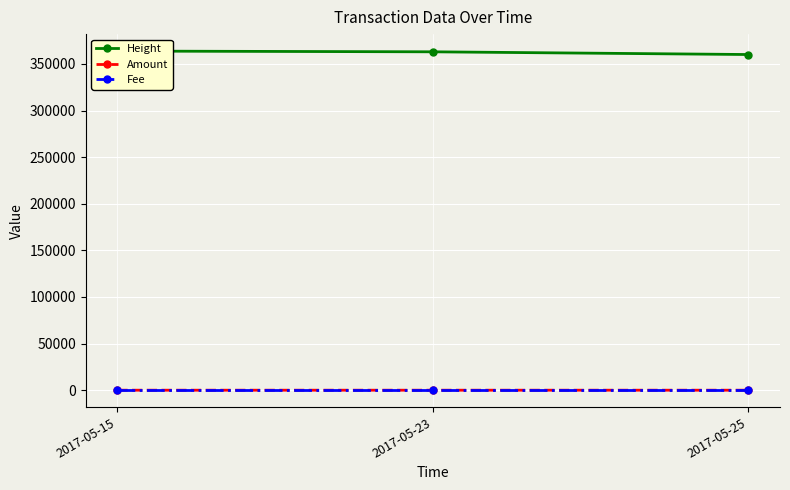

Which category has the highest value across all series?

2017-05-15